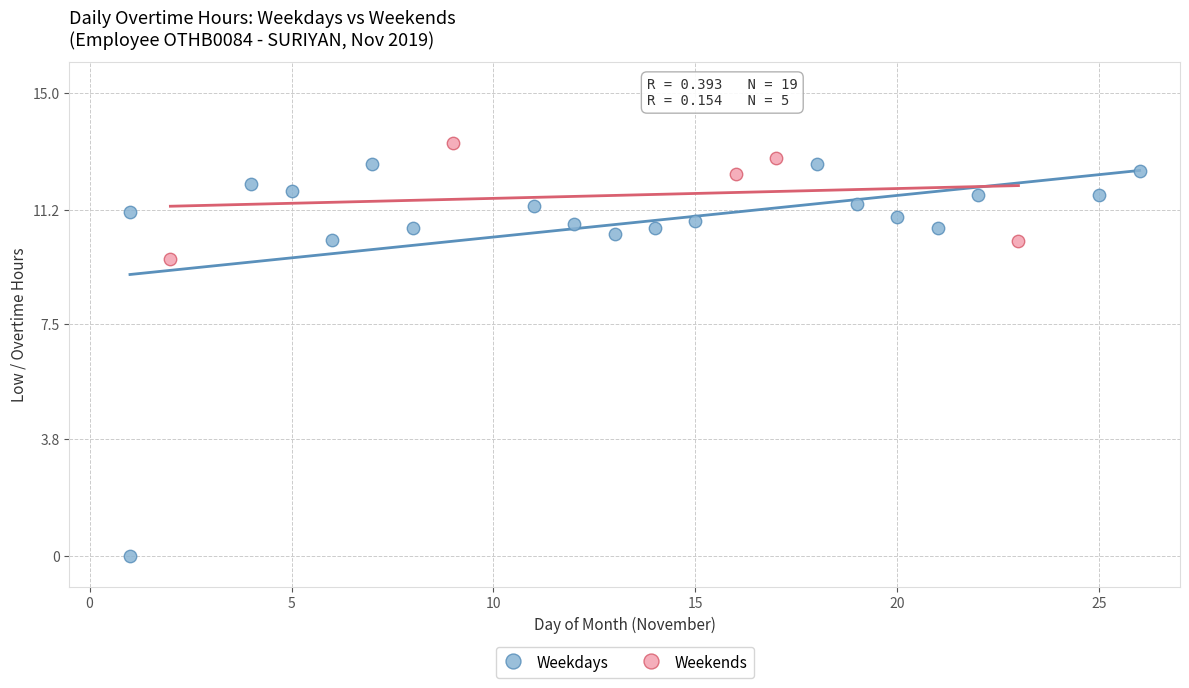

What are all the series names shown in the legend?

Weekdays, Weekends